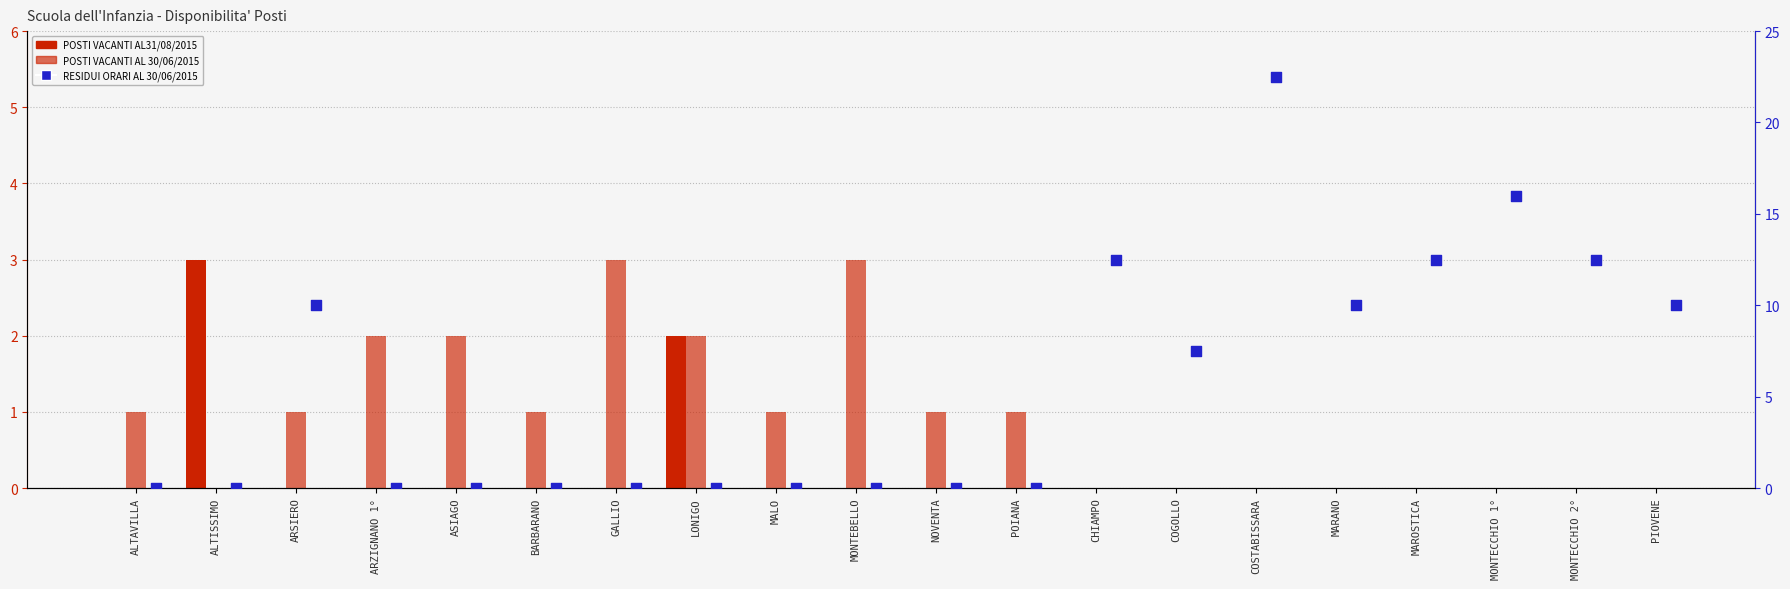

Which series reaches the minimum Y coordinate?

POSTI VACANTI AL31/08/2015